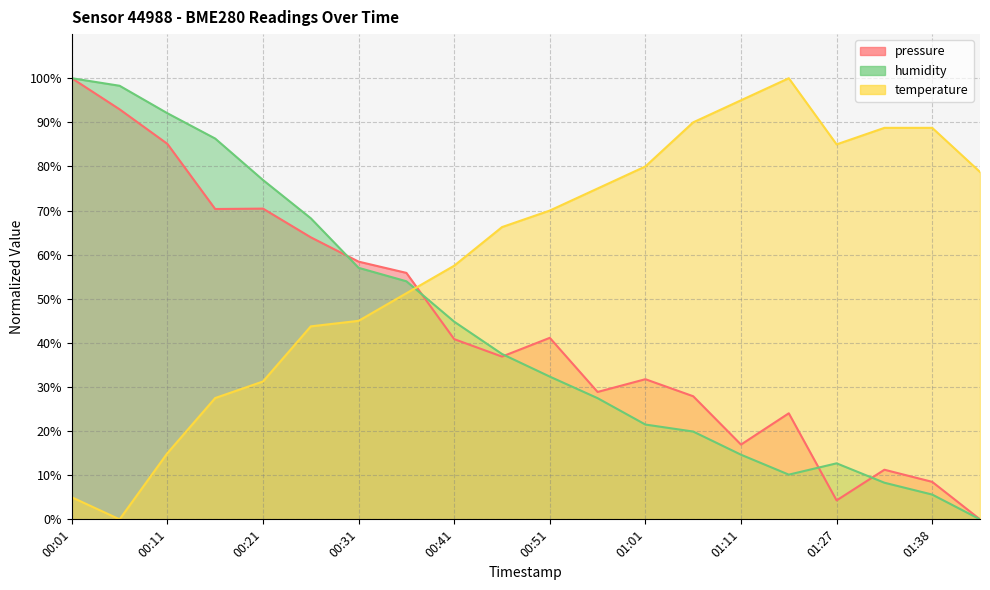

The value of temperature at 01:43 is 30.9. True or false?

False